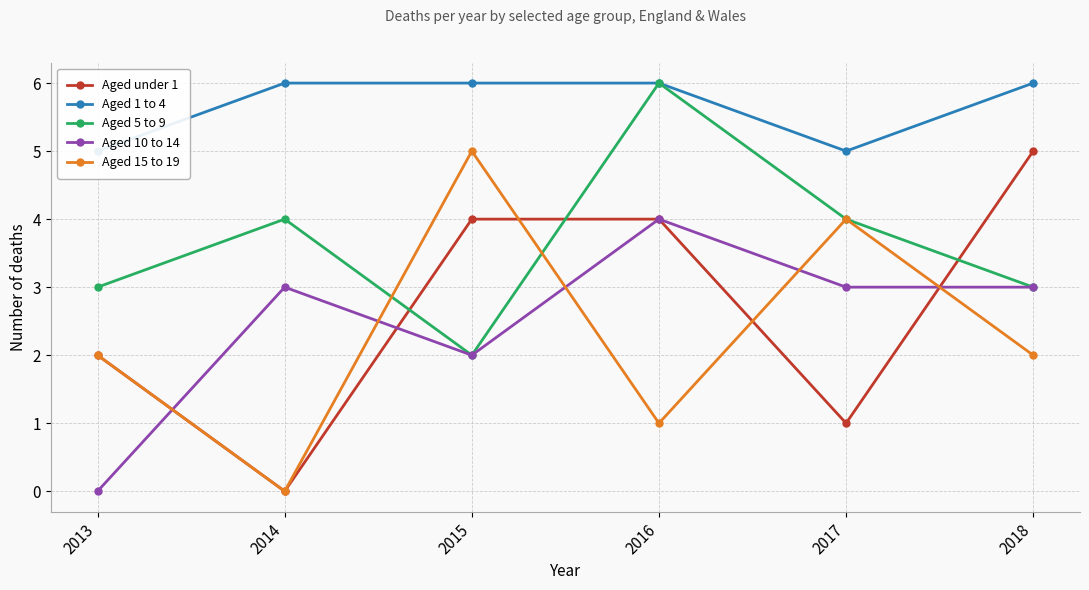

What is the difference between the maximum and minimum values in the Aged 10 to 14 series?

4